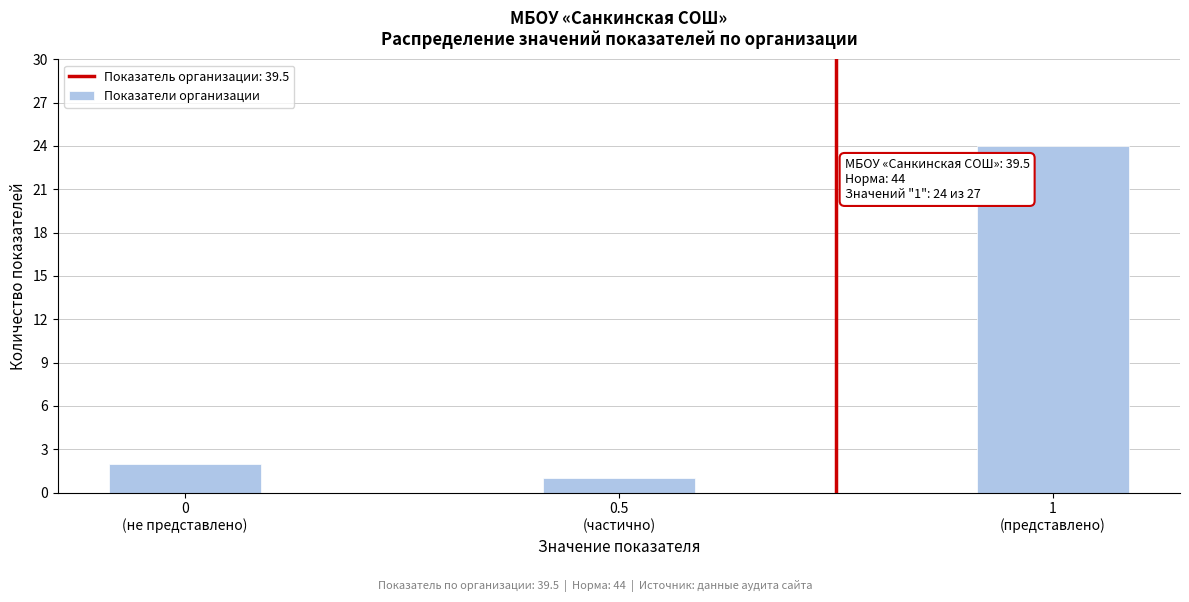

Reading right to left, list all the values displayed in this chart.

24	1	2